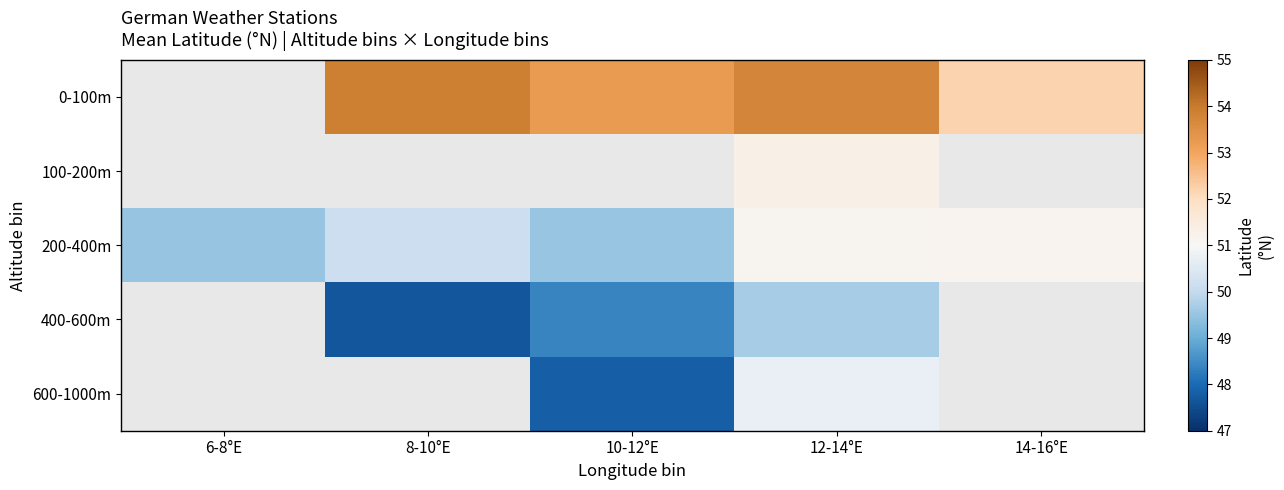

What is the greatest value displayed?

53.9